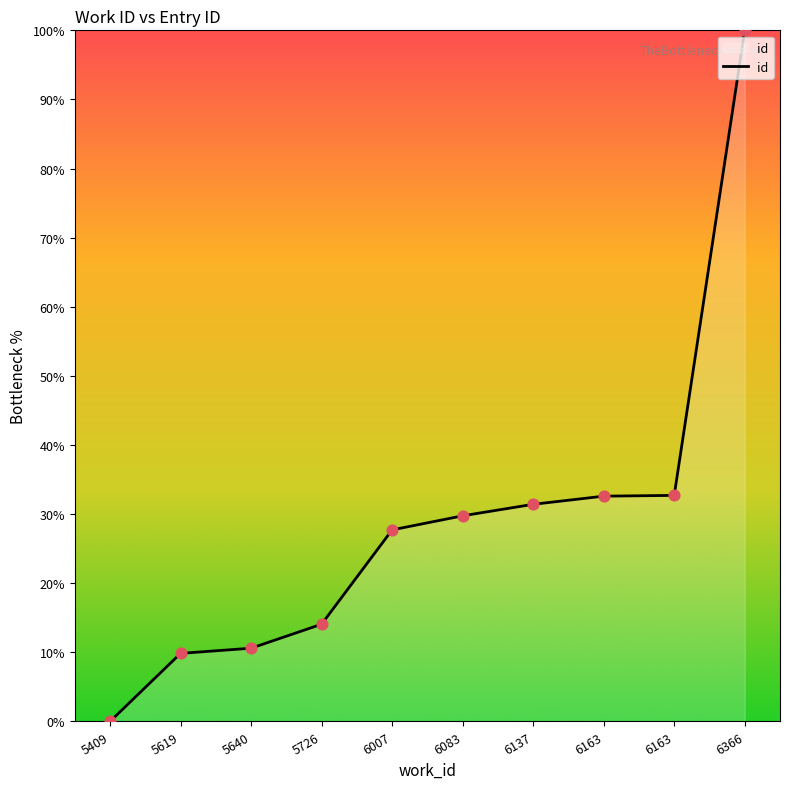

What is the change in value from 5409 to 6007?

+27.7